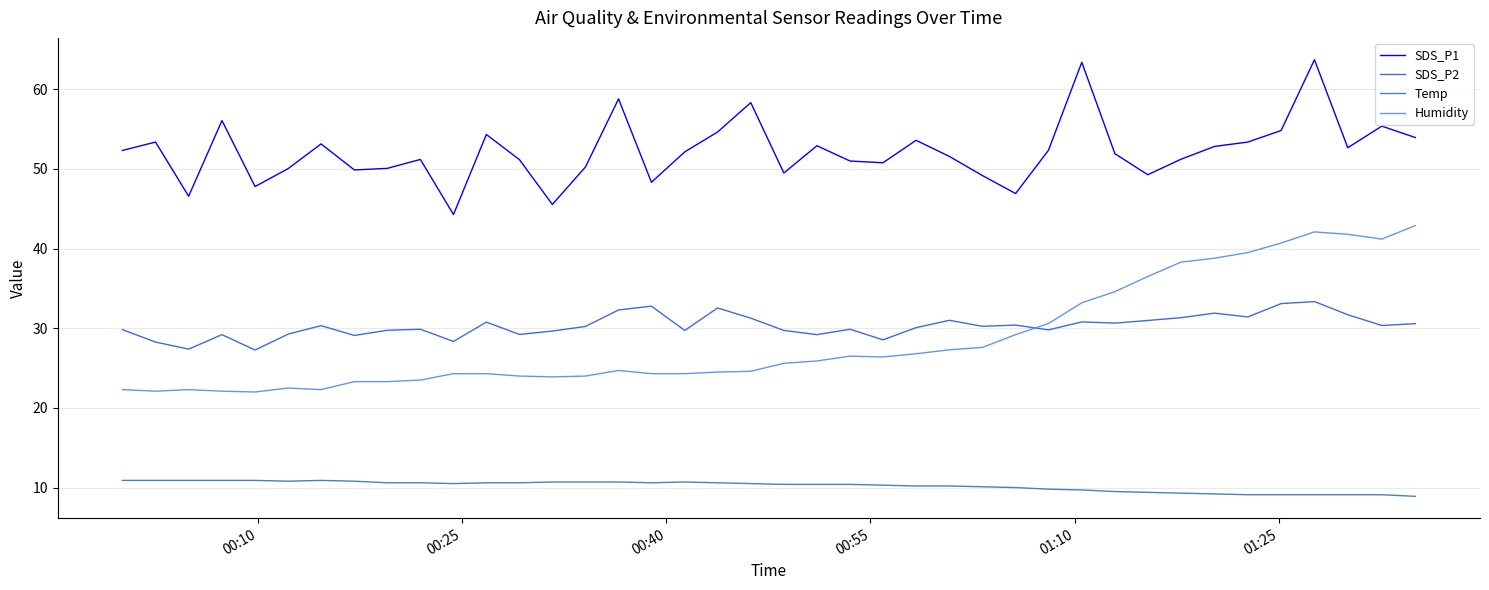

After their last crossing, which series has the higher values: SDS_P2 or Humidity?

Humidity